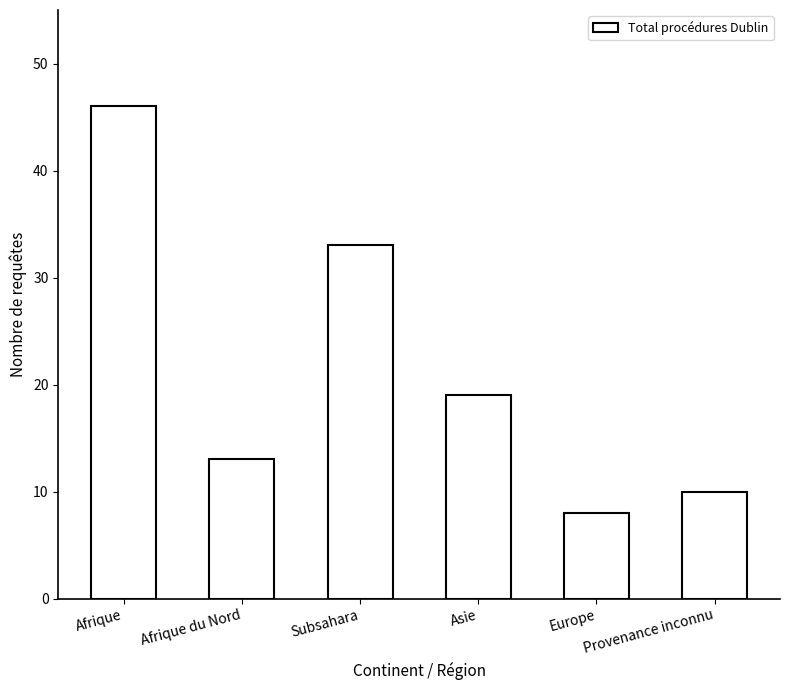

List the labels in order of value, smallest first.

Europe, Provenance inconnu, Afrique du Nord, Asie, Subsahara, Afrique